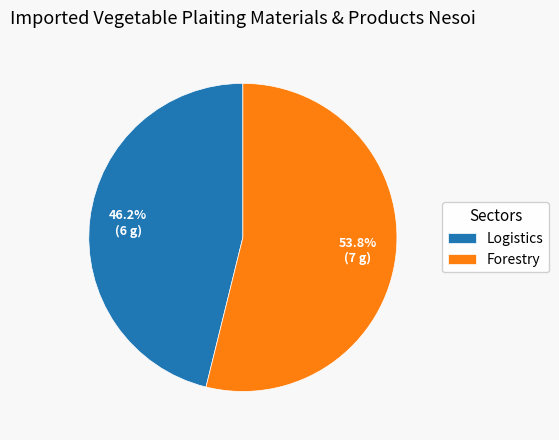

What is the ratio of the value at Forestry to the value at Logistics?

1.2